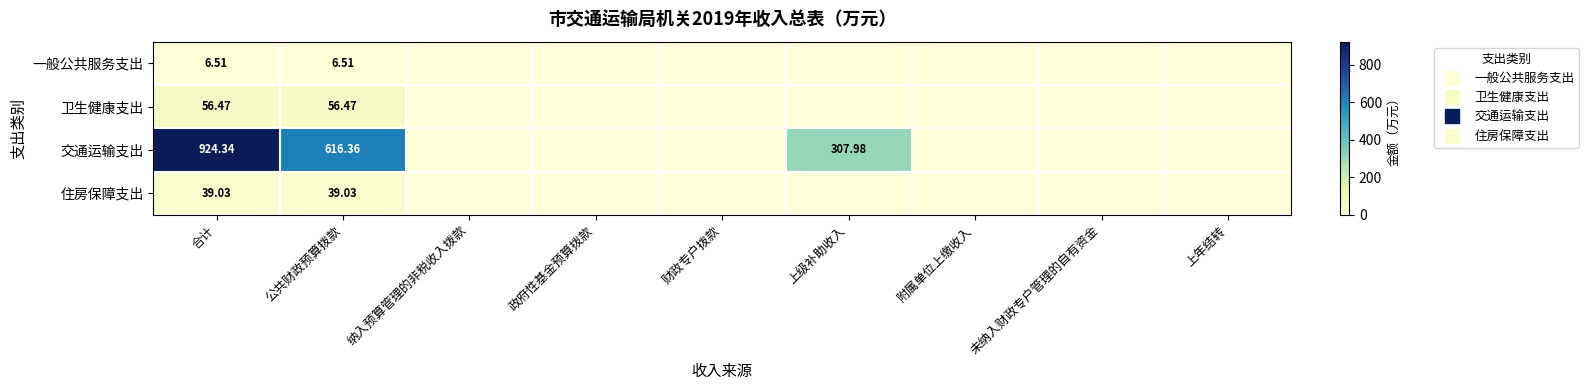

Is it true that 卫生健康支出 equals 56.5 at 公共财政预算拨款?

True